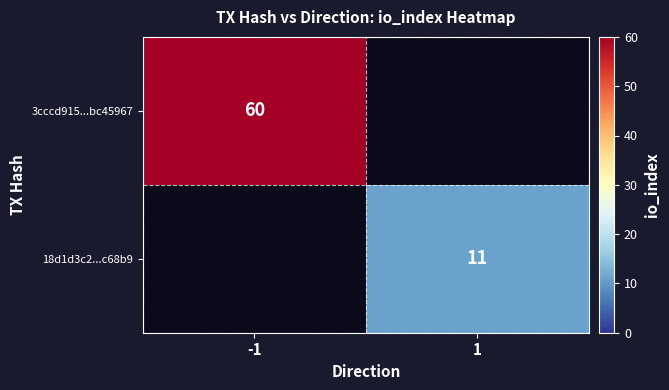

Which series has the widest spread of values?

3cccd915...bc45967